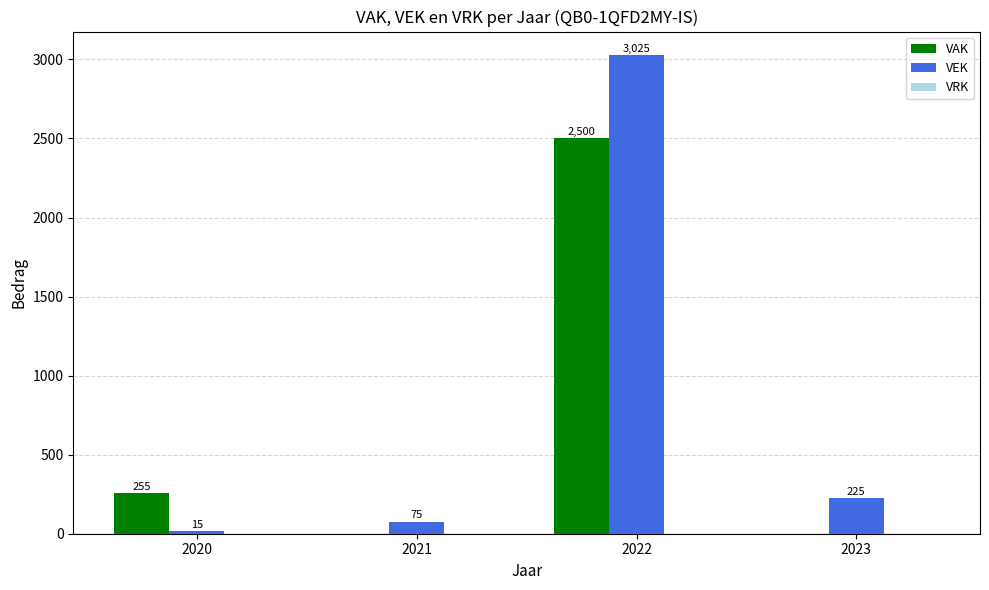

What is the sum of all VEK values?

3340